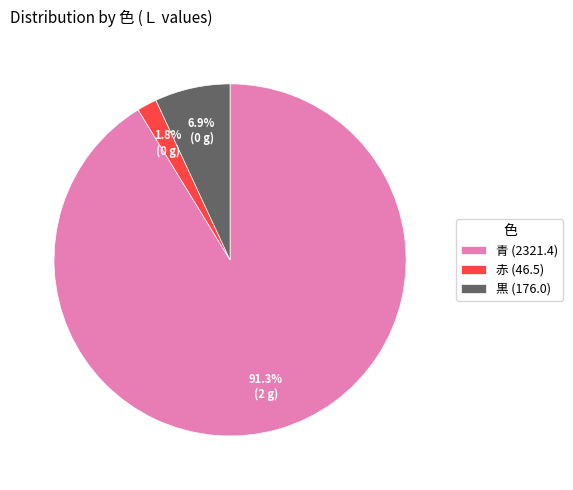

Between 赤 (46.5) and 青 (2321.4), which is larger?

青 (2321.4)